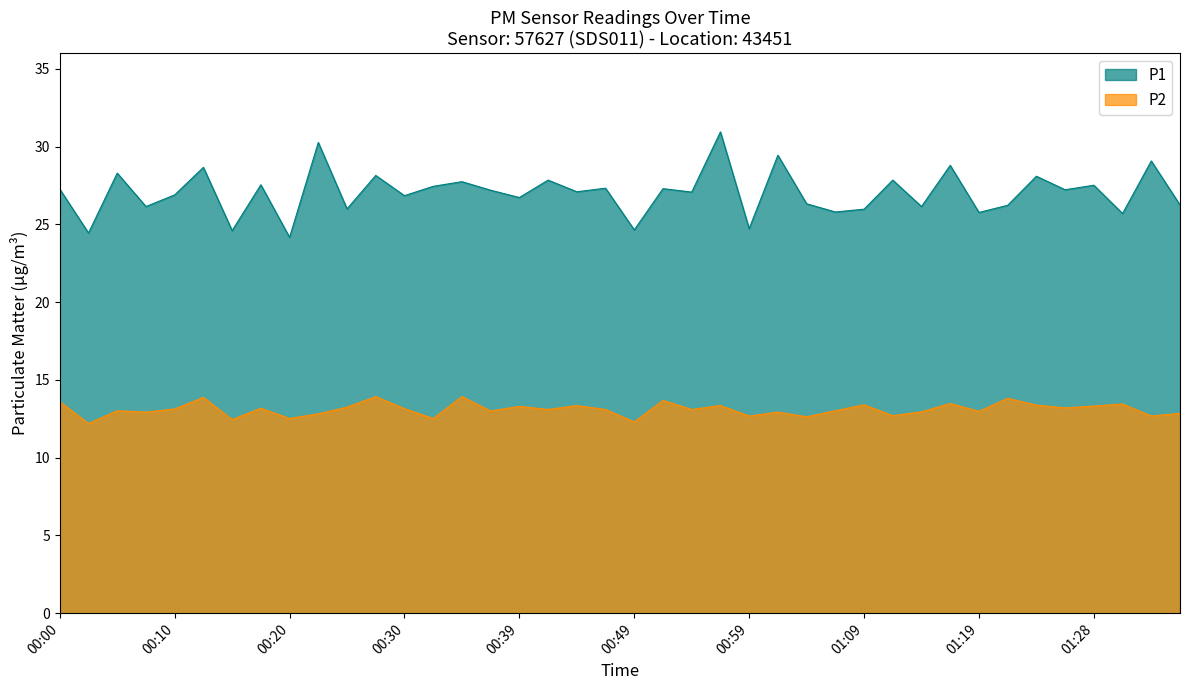

What is the smallest value displayed?

12.2